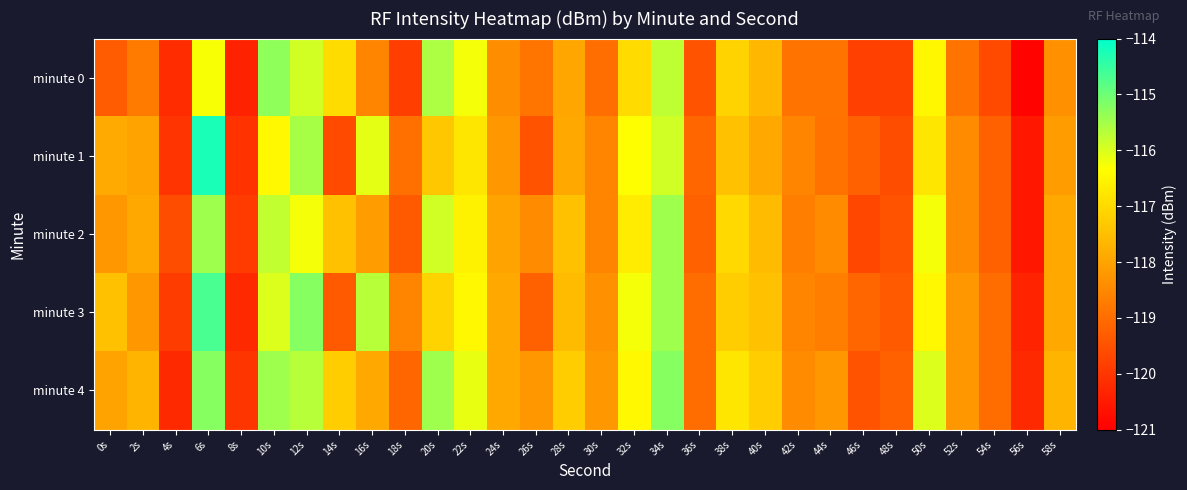

How many distinct data groups are displayed?

5